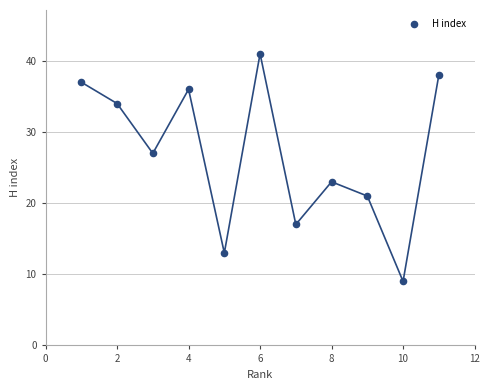

What is the average Y value?

27